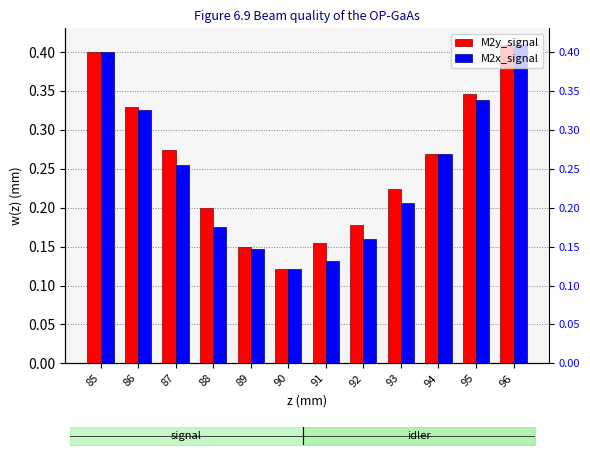

What is the difference between the maximum and second lowest values in the M2x_signal series?

0.3